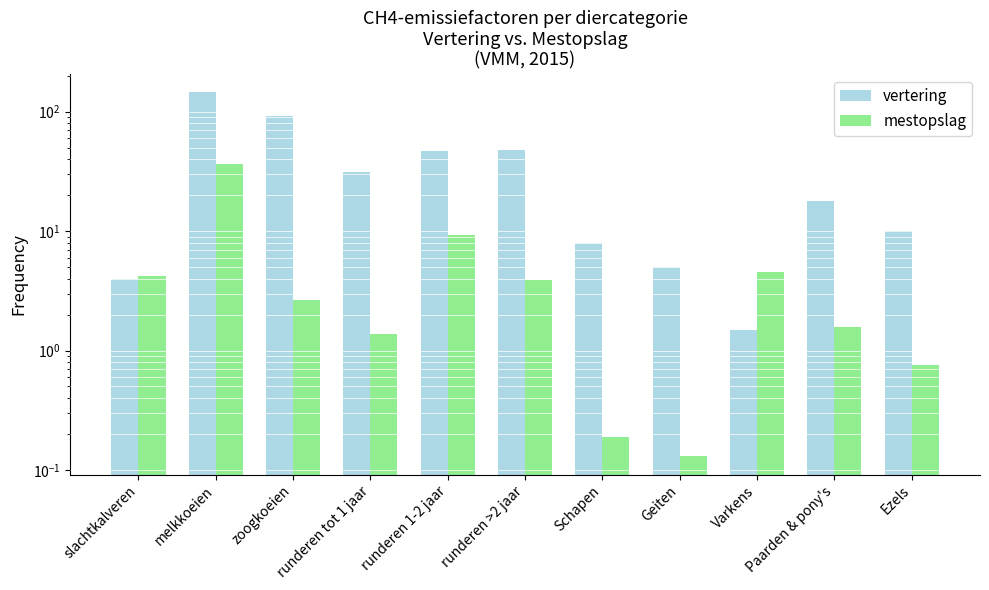

At which label does vertering reach its peak?

melkkoeien